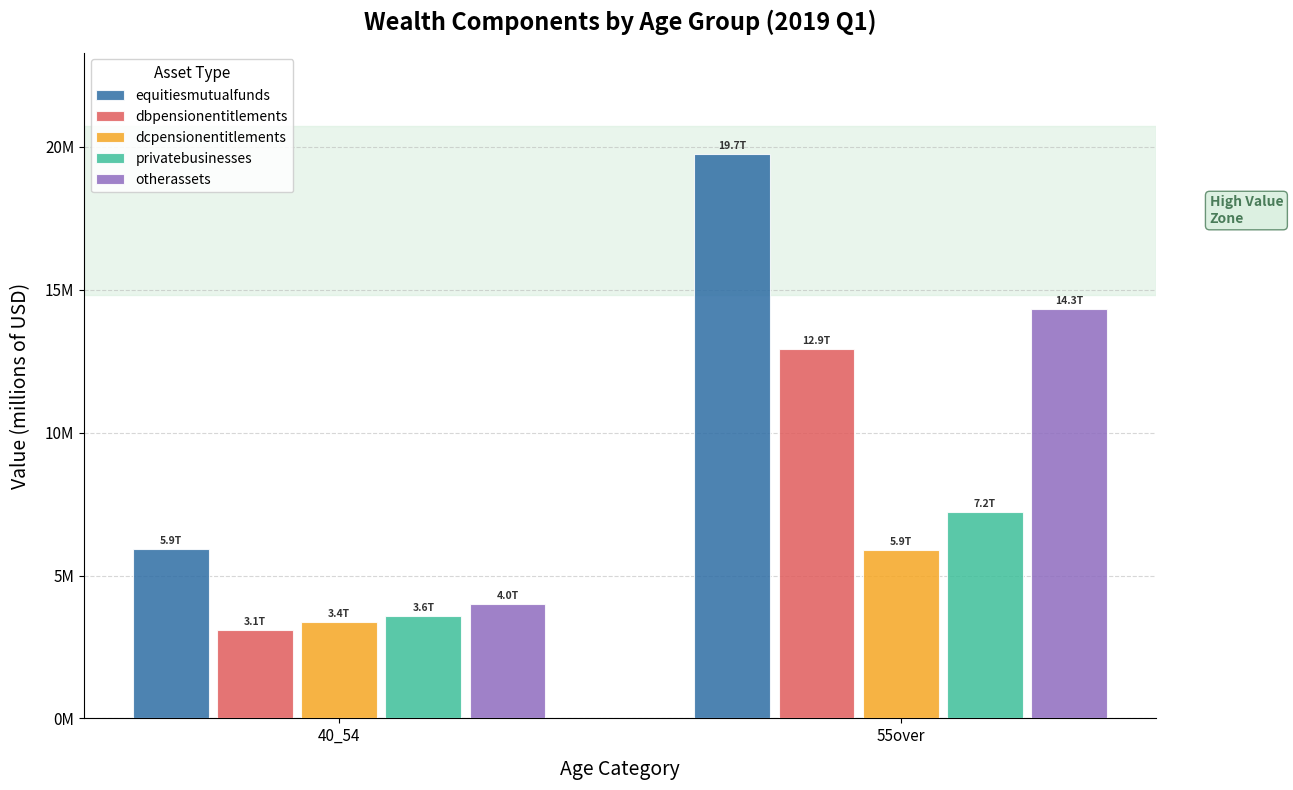

Between 40_54 and 55over, which series saw the biggest shift?

equitiesmutualfunds